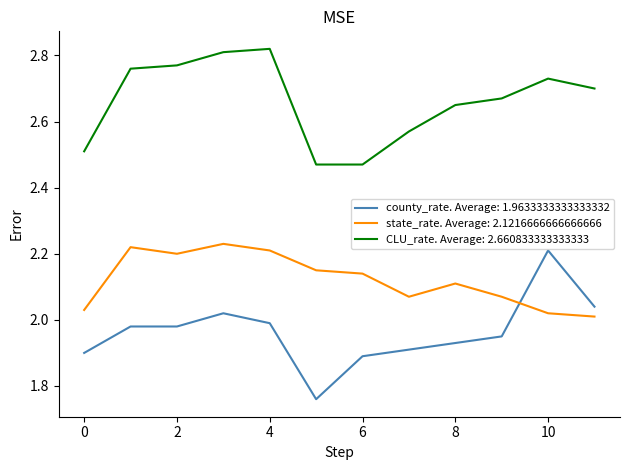

How many times do county_rate. Average: 1.9633333333333332 and state_rate. Average: 2.1216666666666666 cross each other?

1